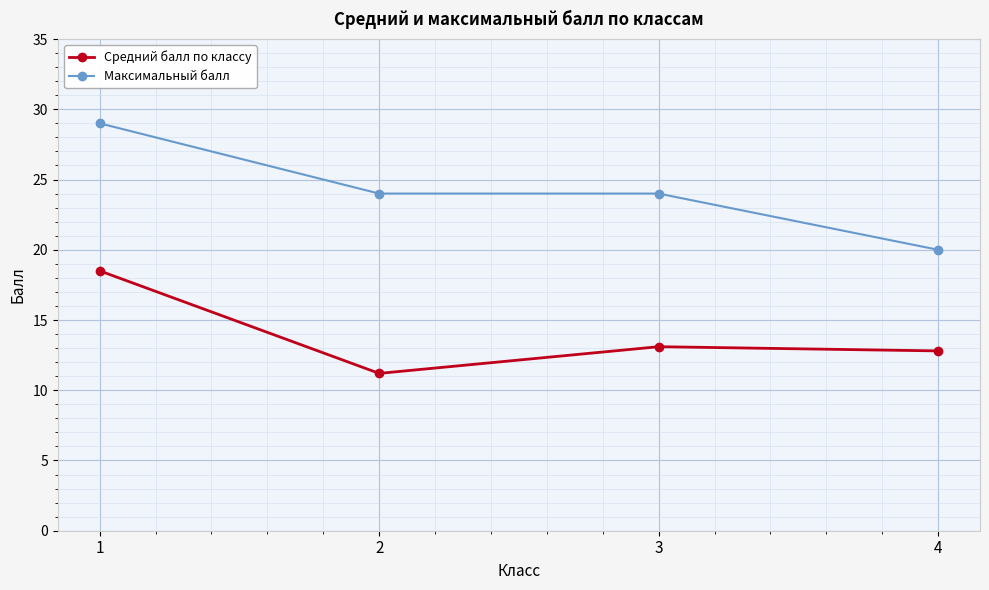

True or false: Максимальный балл and Средний балл по классу intersect in this chart.

False